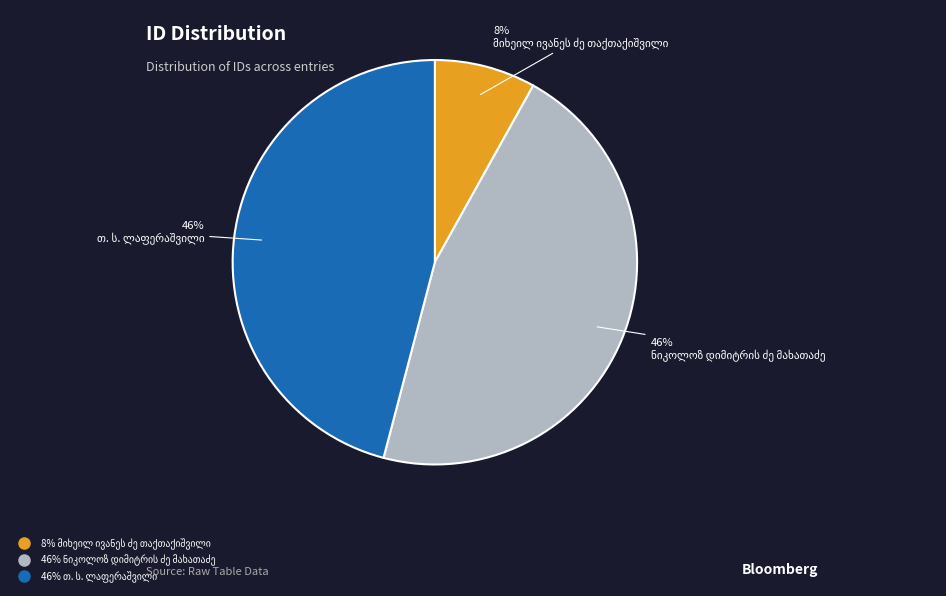

Is there a majority slice in this chart?

No